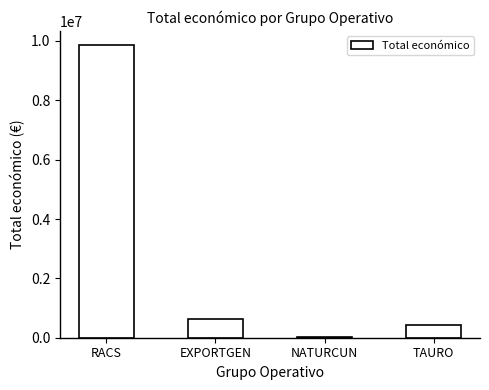

What value does the data have at NATURCUN, to the nearest 50?

19500